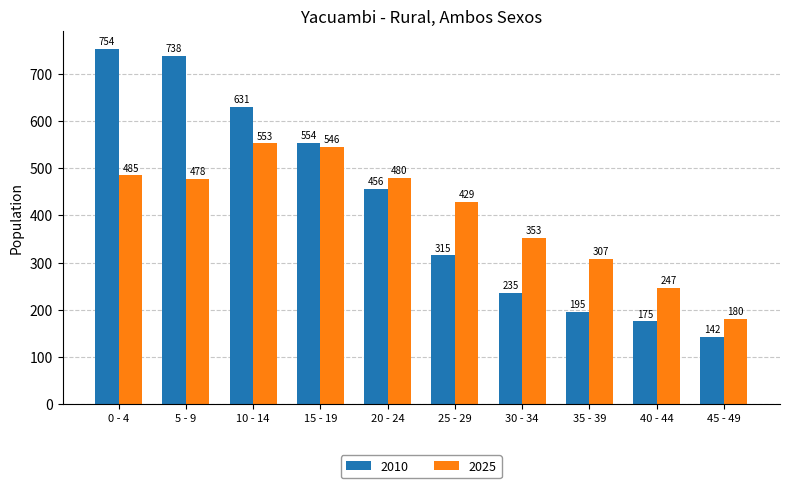

Is the value of 2025 at 0 - 4 greater than the value of 2010 at 20 - 24?

Yes